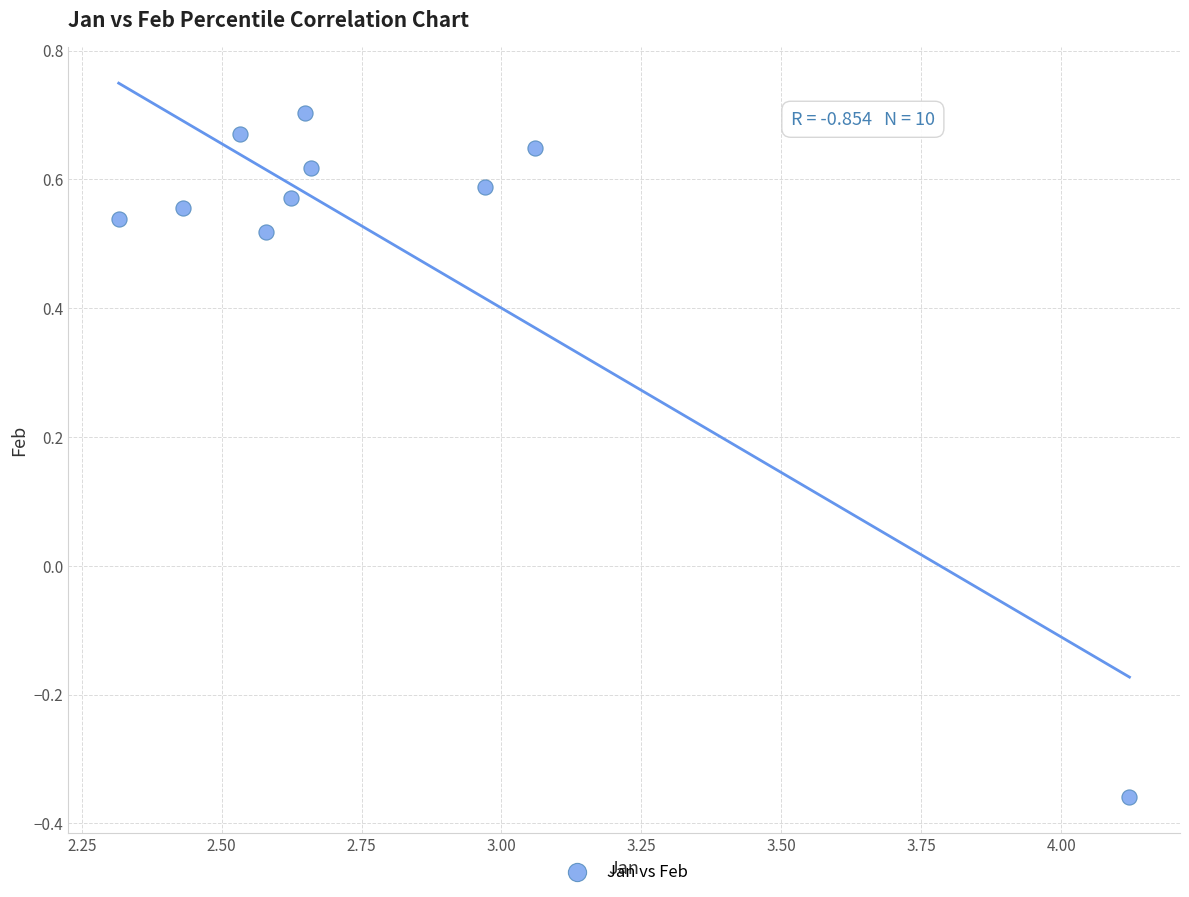

What is the range of Y values (max minus min)?

1.1